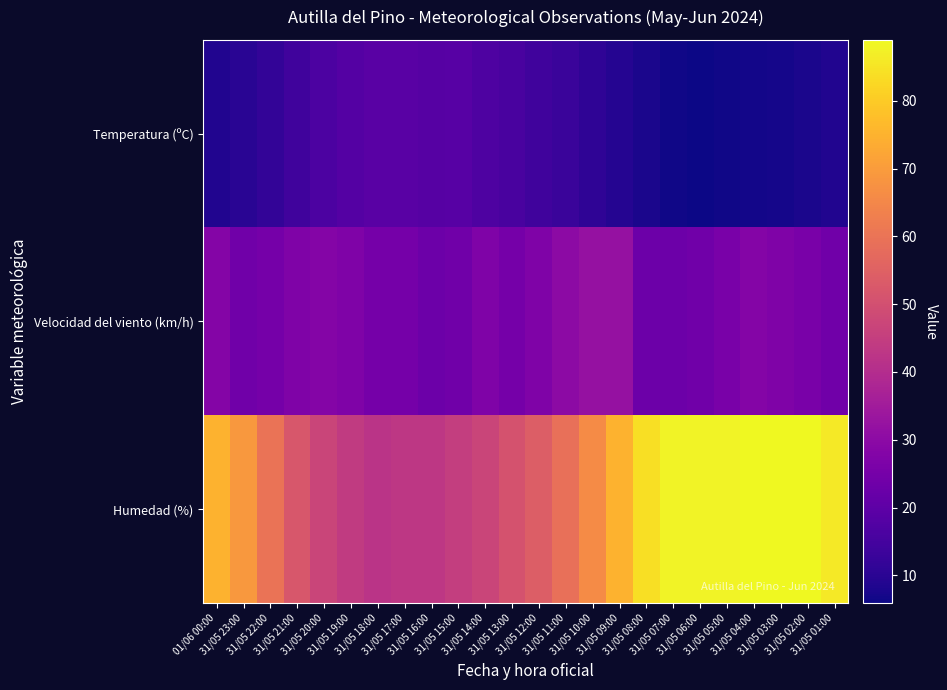

What is the minimum value shown in the chart?

5.9